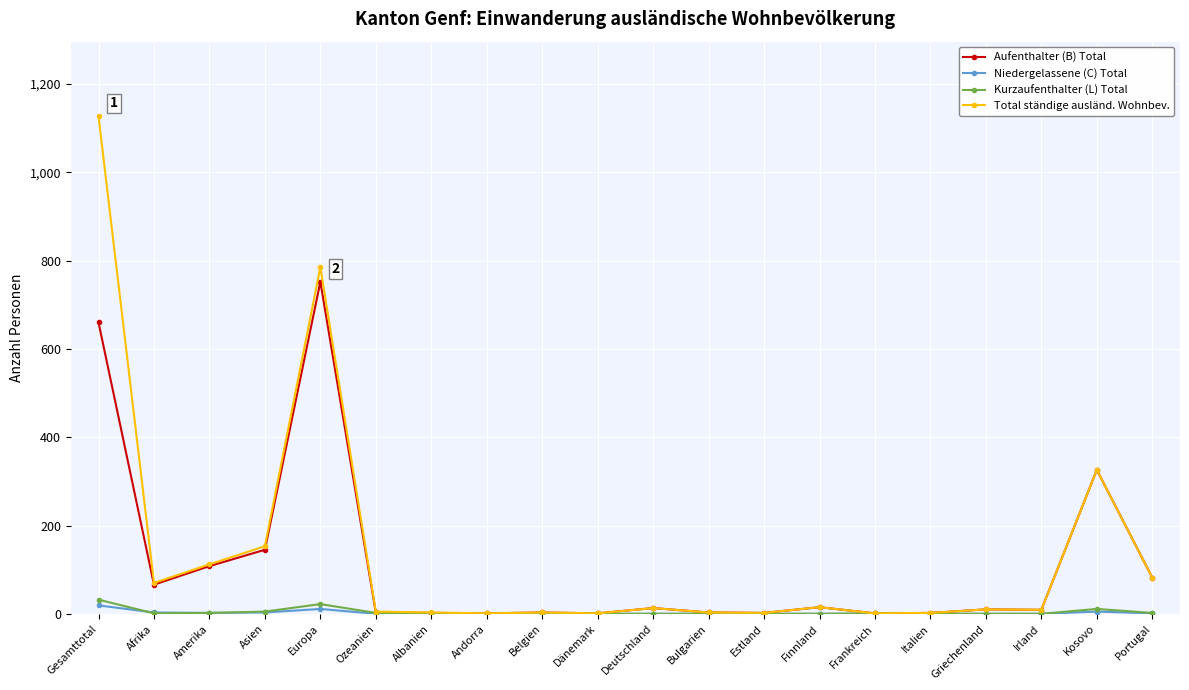

What position from the left is Estland?

13